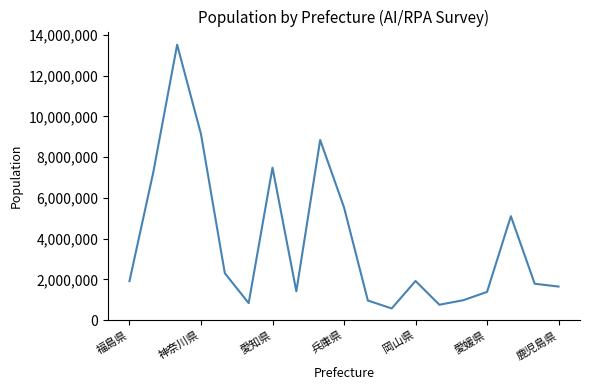

What is the difference between the maximum and minimum values?

12941830